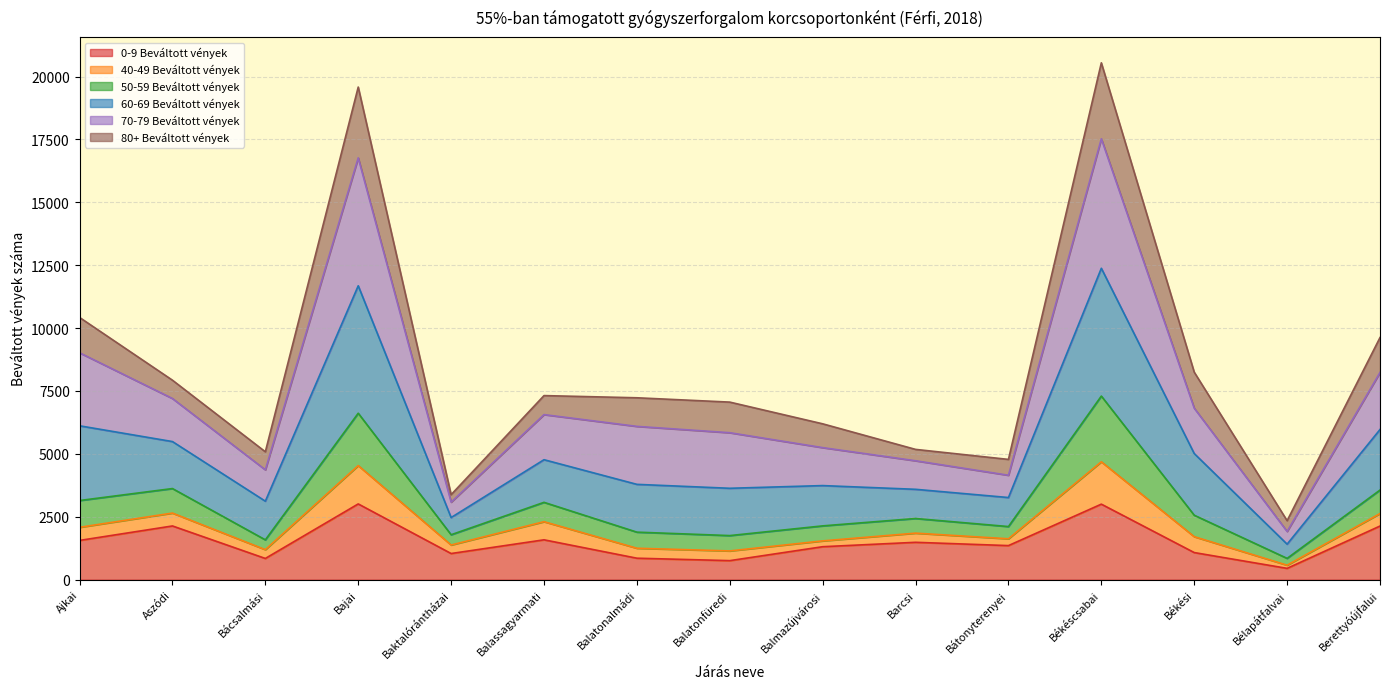

In 0-9 Beváltott vények, how many points are lower than both neighbors (excluding endpoints)?

5